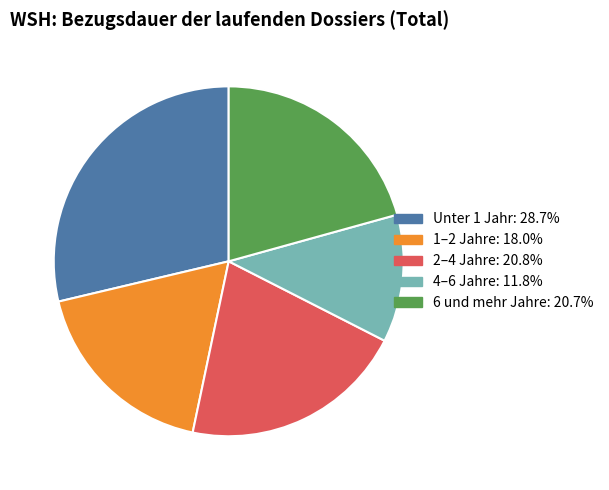

True or false: Unter 1 Jahr accounts for 23% of the total.

False